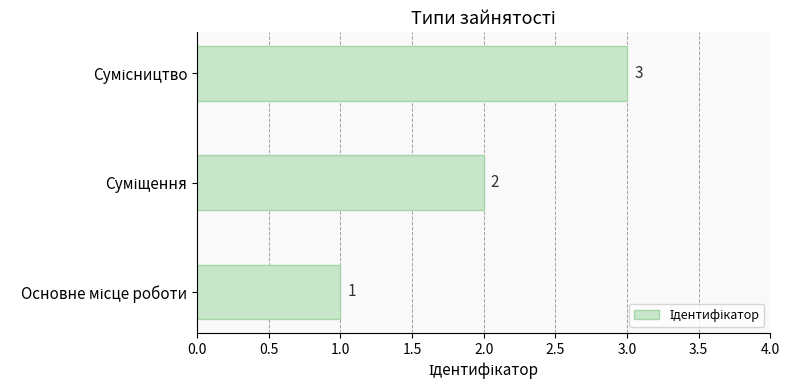

What is the sum of all values?

6